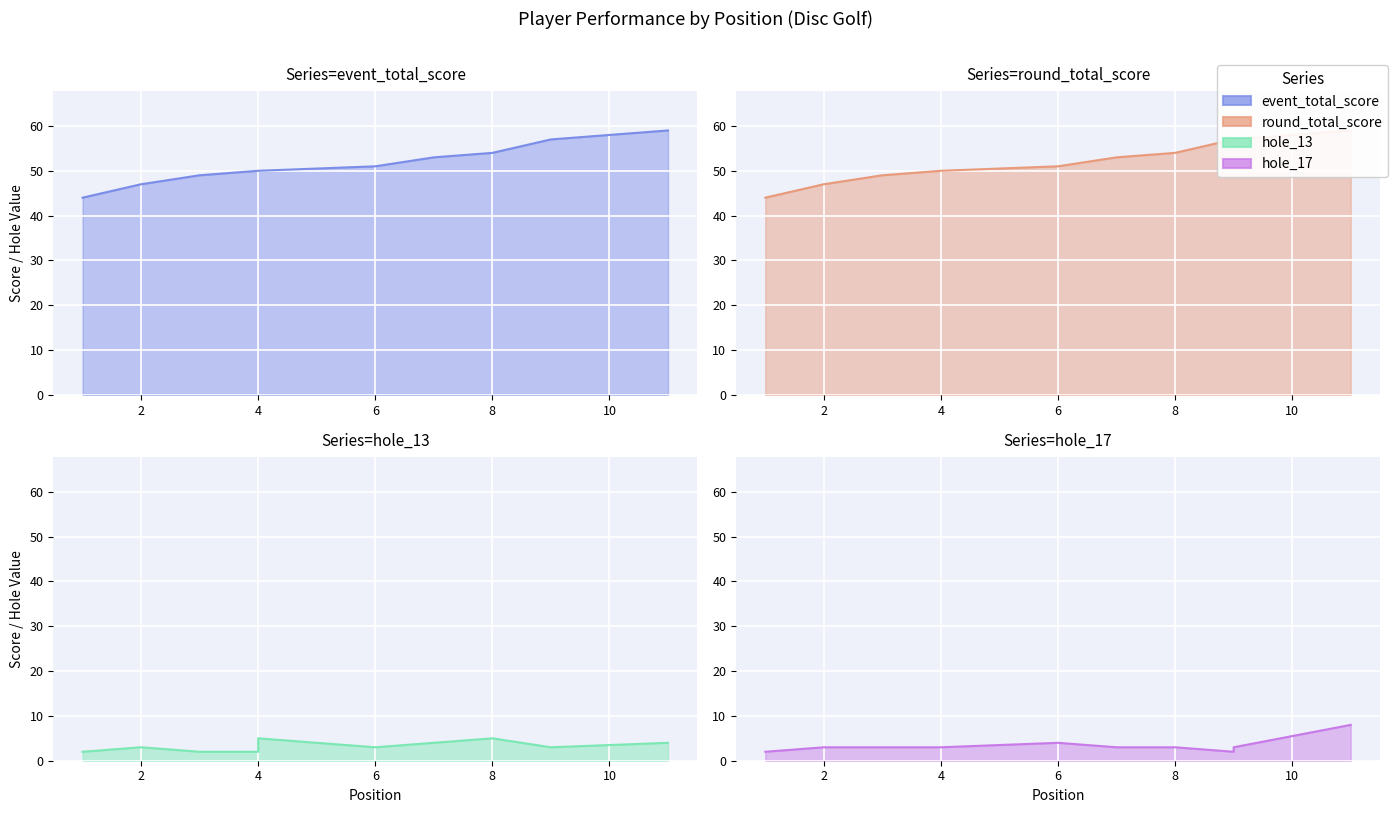

What is the difference between the hole_13 values at 2 and 7?

1